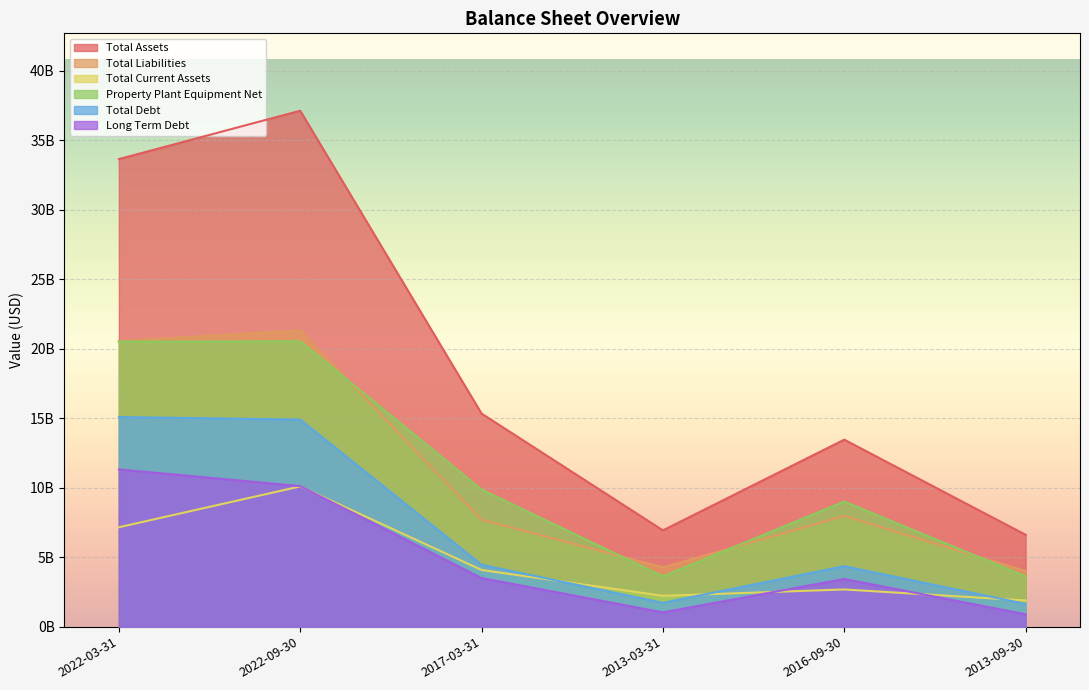

At which label does Long Term Debt first exceed 3496700000?

2022-03-31